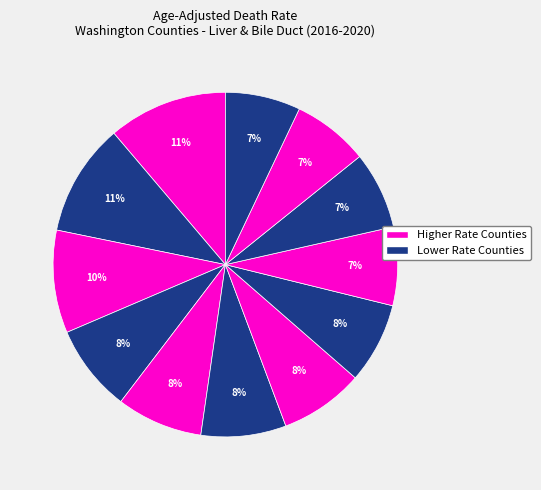

How many slices are in this pie chart?

12